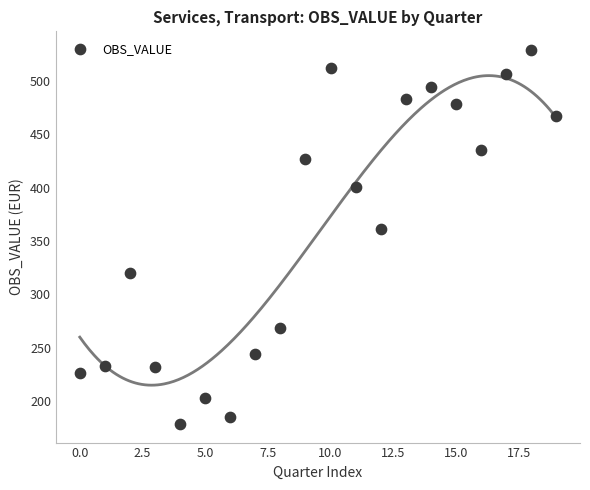

What Y value in the scatter plot is closest to 353?

361.1